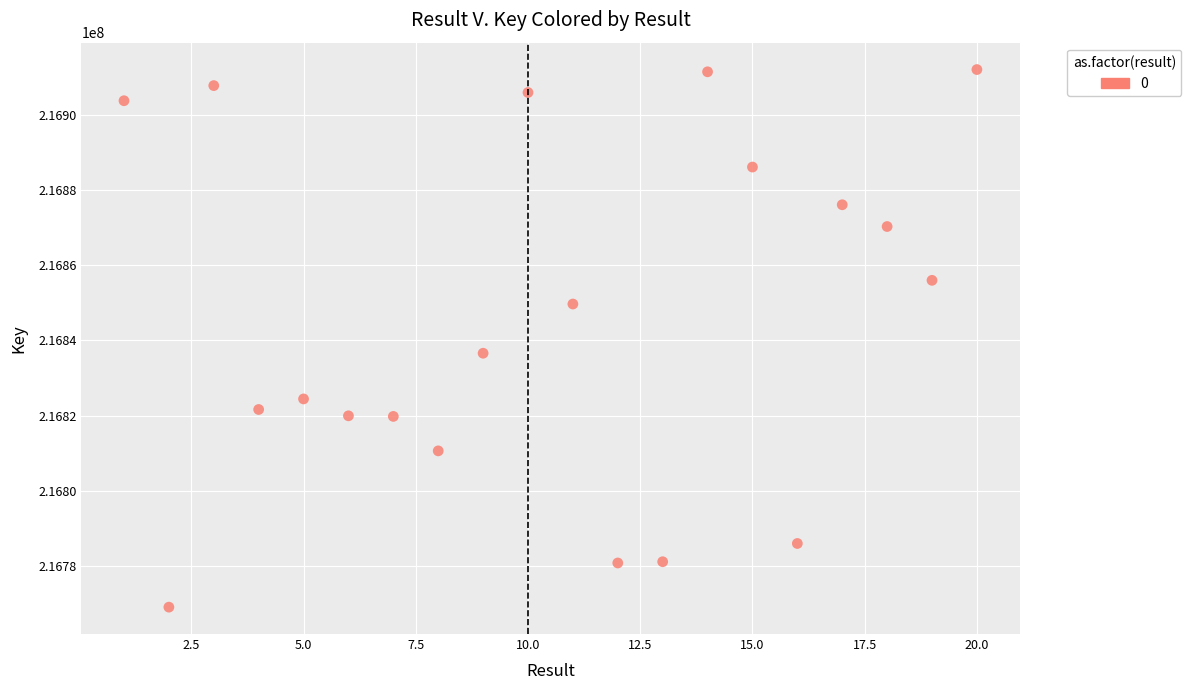

What is the range of Y values (max minus min)?

143251